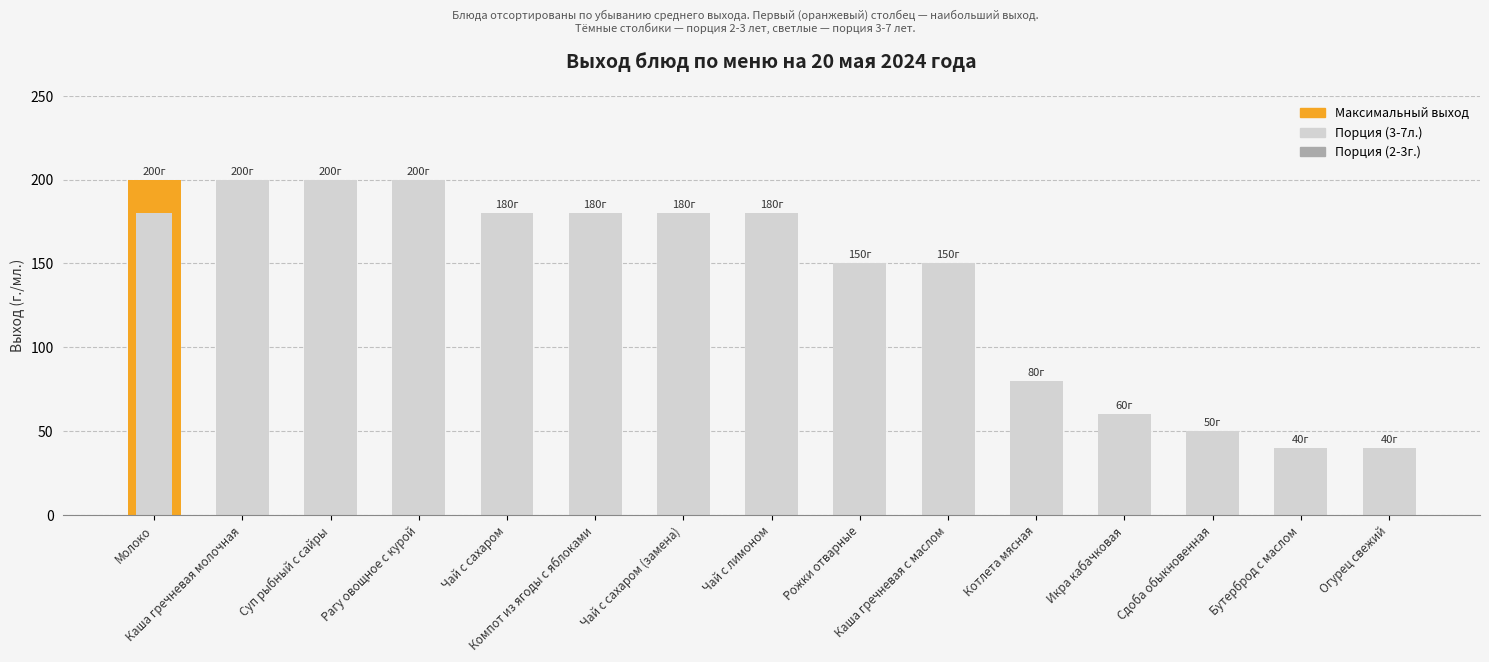

What is the sum of the Порция (3-7л.) values at Суп рыбный с сайры and Котлета мясная?

280